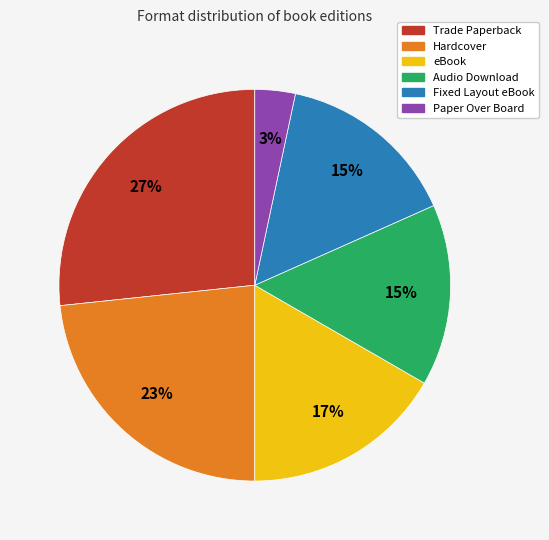

To the nearest percent, what is the difference between the Fixed Layout eBook and Trade Paperback slice percentages?

12%